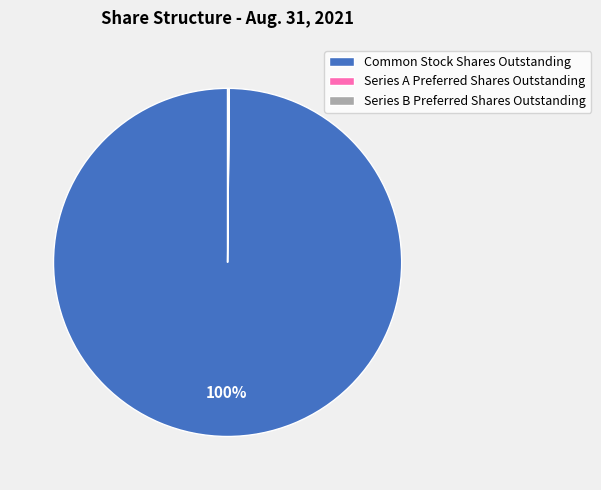

Which category accounts for the majority?

Common Stock Shares Outstanding